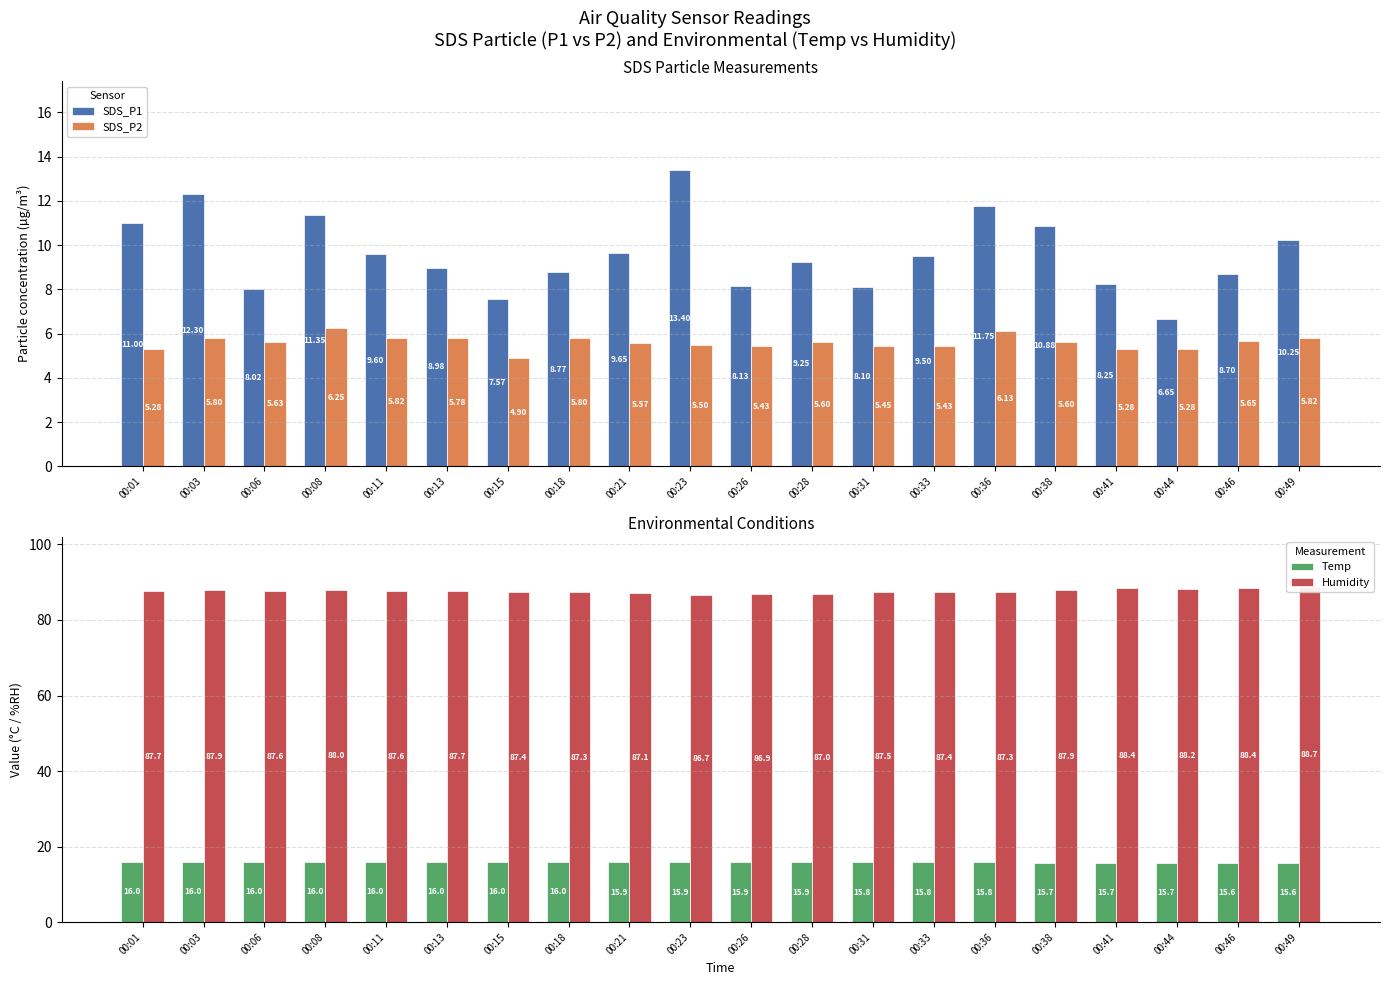

The Temp series shows 15.9 at 00:23. True or false?

True